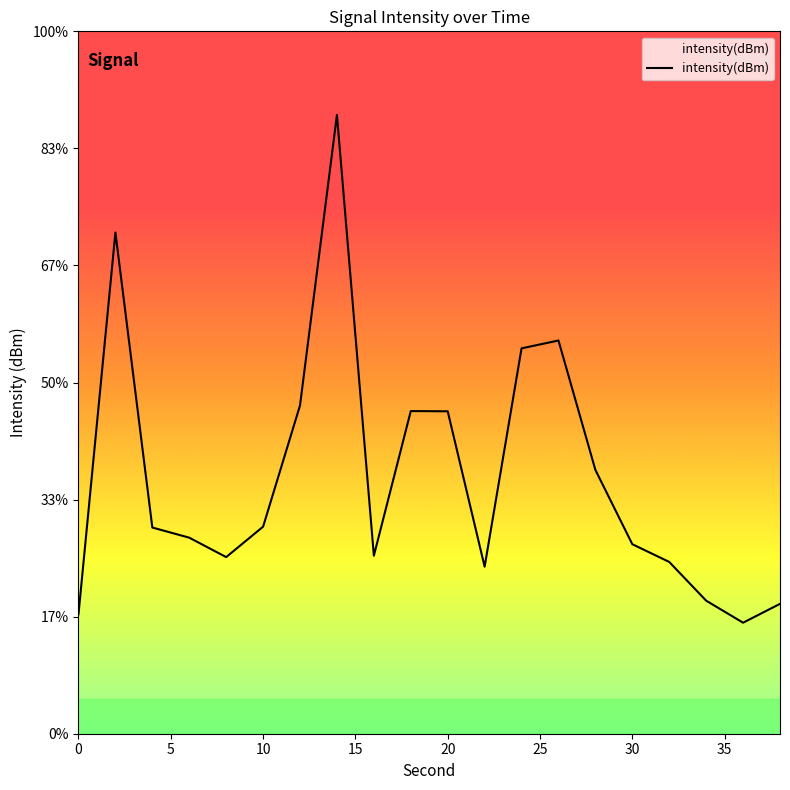

What is the average value?

-118.8